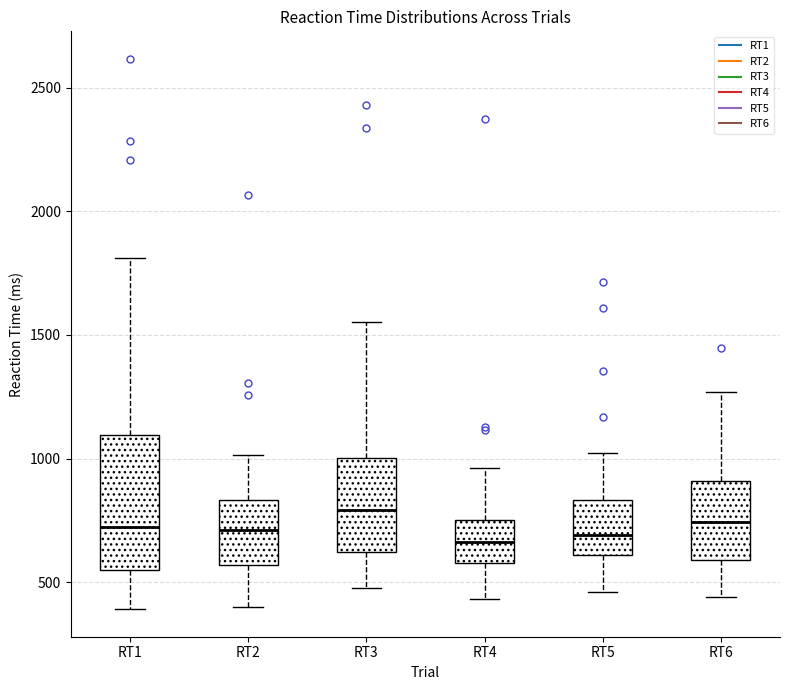

Reading left to right, read every box against the y-axis: the position of its median line, the range the box covers, and the ends of its whiskers. The values are not printed on the chart, so give them approximately, as read against the axis.

RT1: median 750, box 550 to 1100, whiskers 400 to 1800
RT2: median 700, box 550 to 850, whiskers 400 to 1000
RT3: median 800, box 600 to 1000, whiskers 500 to 1550
RT4: median 650, box 600 to 750, whiskers 450 to 950
RT5: median 700, box 600 to 850, whiskers 450 to 1000
RT6: median 750, box 600 to 900, whiskers 450 to 1250